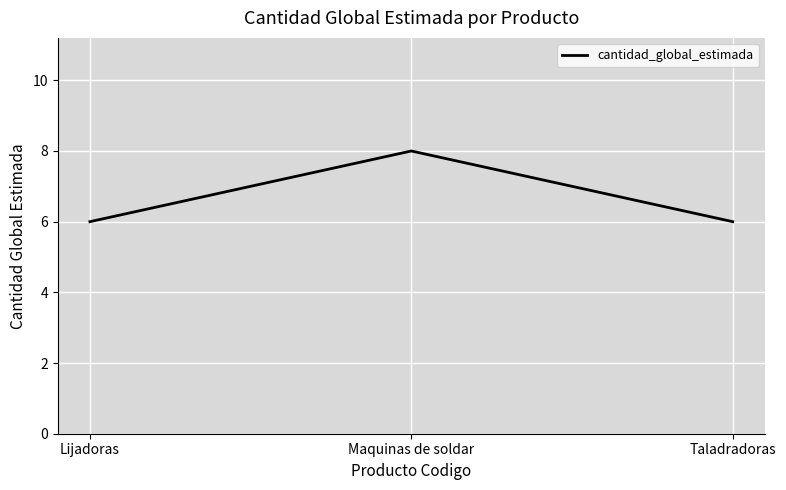

What position from the right is Taladradoras?

1